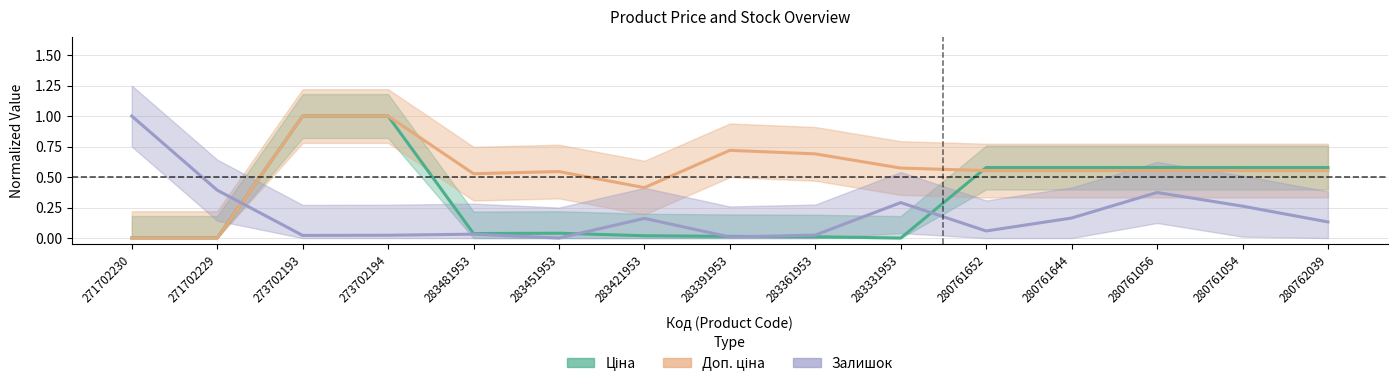

The Доп. ціна series shows 0.6 at 280761054. True or false?

True